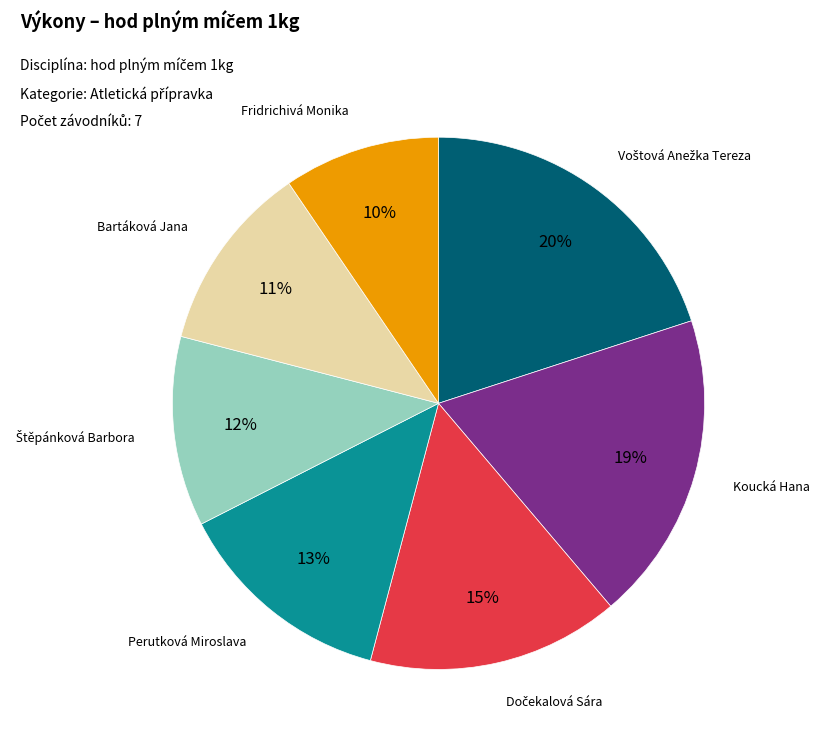

Between Fridrichivá Monika and Bartáková Jana, which is larger?

Bartáková Jana